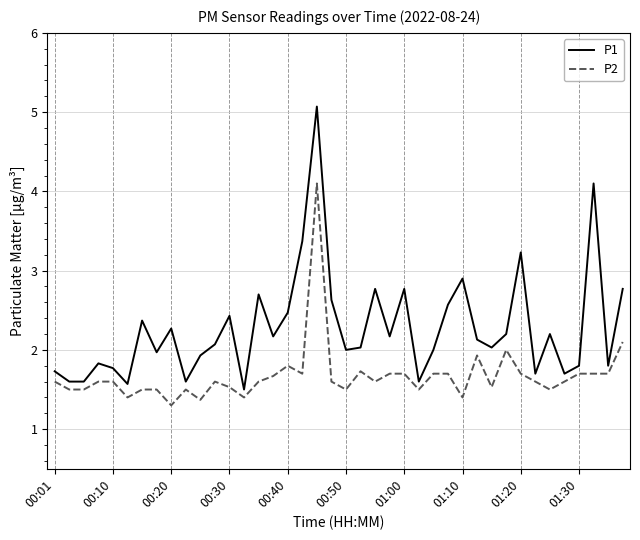

What is the minimum value shown in the chart?

1.3